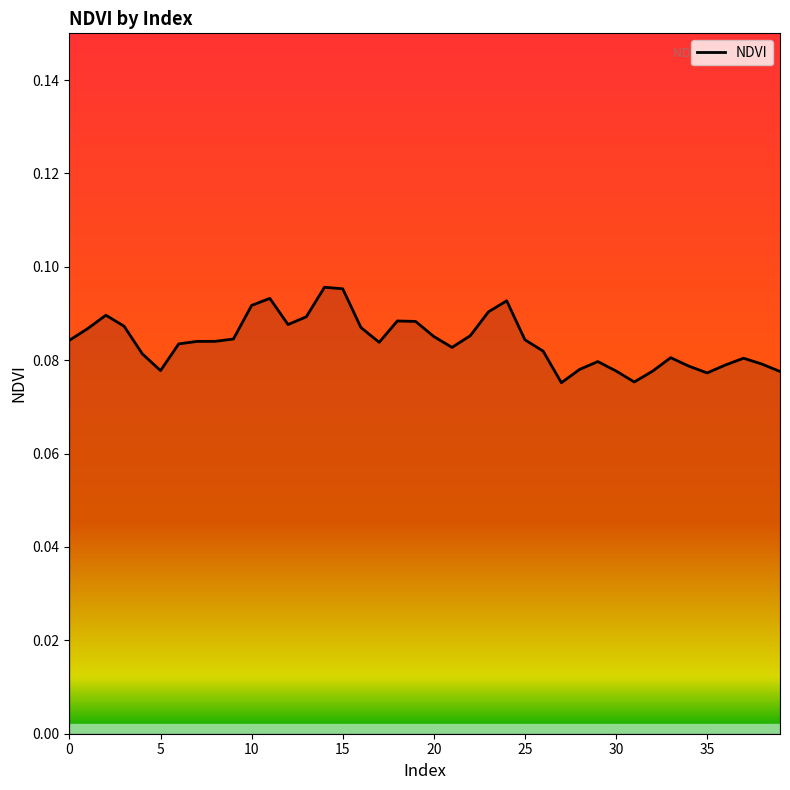

Does the chart have visible grid lines?

No